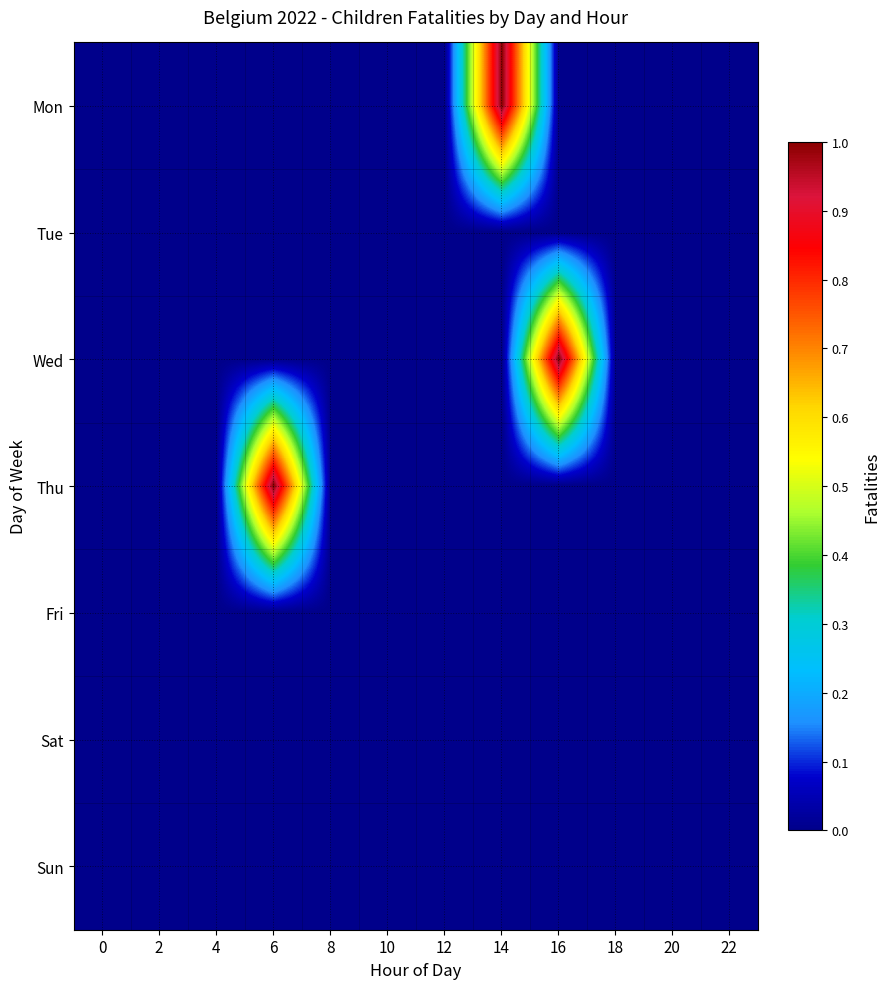

Rank the series by their maximum value, from highest to lowest.

Mon, Wed, Thu, Tue, Fri, Sat, Sun